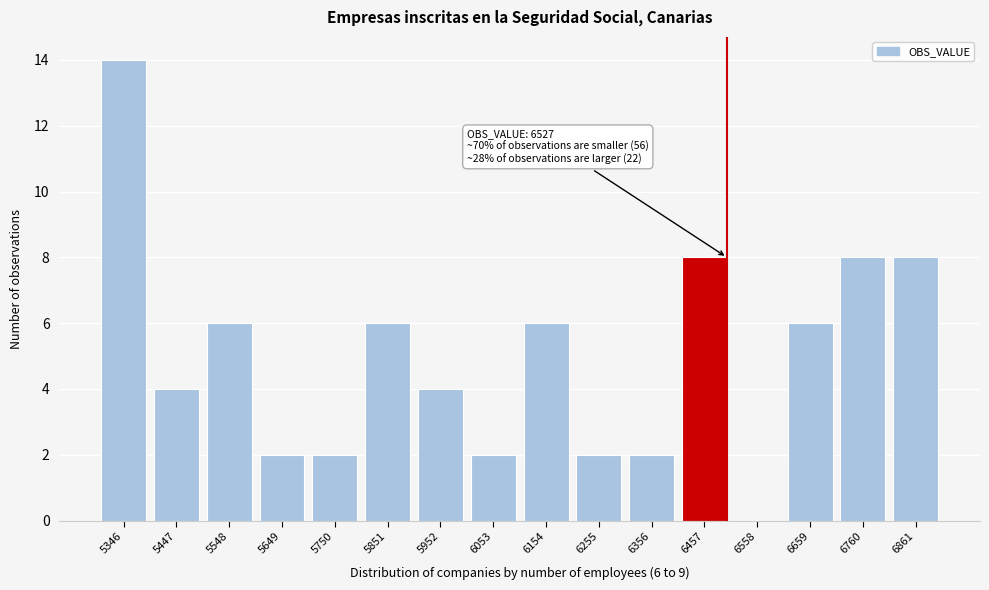

Reading right to left, list all the values displayed in this chart.

6861=8	6760=8	6659=6	6558=0	6457=8	6356=2	6255=2	6154=6	6053=2	5952=4	5851=6	5750=2	5649=2	5548=6	5447=4	5346=14